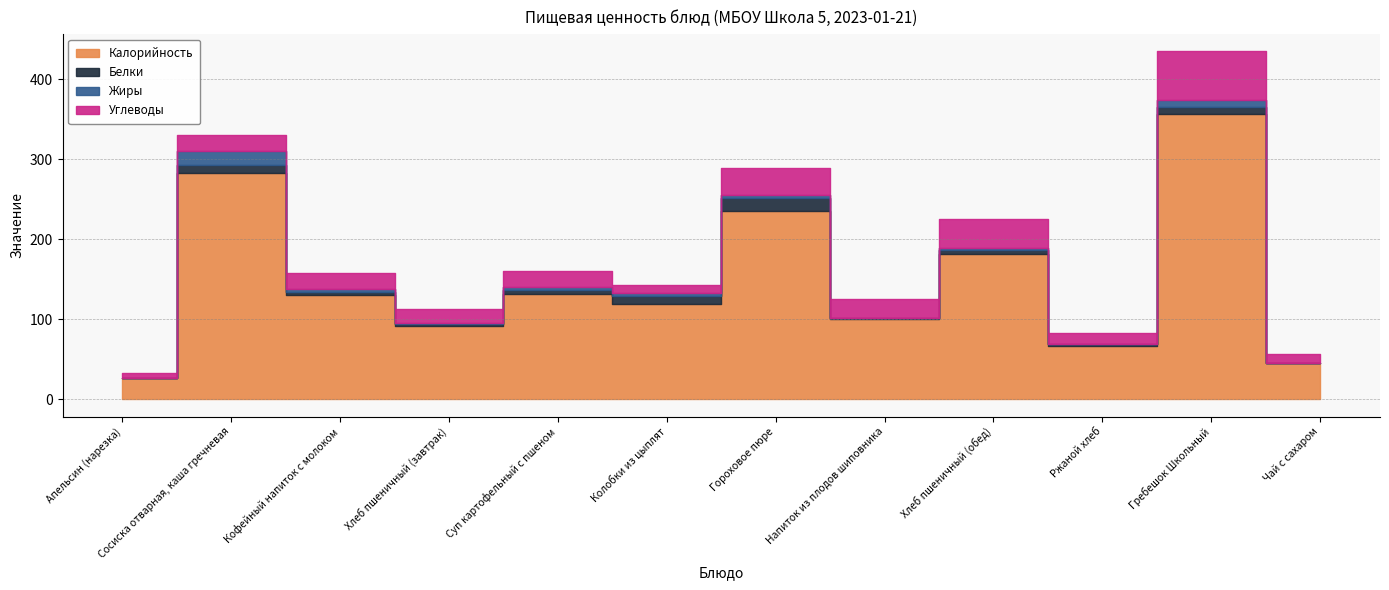

Reading right to left, what are all the values shown in this chart?

Калорийность: Чай с сахаром=45	Гребешок Школьный=357	Ржаной хлеб=67	Хлеб пшеничный (обед)=181	Напиток из плодов шиповника=100	Гороховое пюре=236	Колобки из цыплят=119	Суп картофельный с пшеном=131	Хлеб пшеничный (завтрак)=91	Кофейный напиток с молоком=130	Сосиска отварная, каша гречневая=283	Апельсин (нарезка)=26
Белки: Чай с сахаром=0	Гребешок Школьный=8	Ржаной хлеб=2	Хлеб пшеничный (обед)=6	Напиток из плодов шиповника=1	Гороховое пюре=16	Колобки из цыплят=10	Суп картофельный с пшеном=5	Хлеб пшеничный (завтрак)=3	Кофейный напиток с молоком=4	Сосиска отварная, каша гречневая=10	Апельсин (нарезка)=1
Жиры: Чай с сахаром=0	Гребешок Школьный=9	Ржаной хлеб=0	Хлеб пшеничный (обед)=2	Напиток из плодов шиповника=0	Гороховое пюре=4	Колобки из цыплят=4	Суп картофельный с пшеном=4	Хлеб пшеничный (завтрак)=1	Кофейный напиток с молоком=4	Сосиска отварная, каша гречневая=17	Апельсин (нарезка)=0
Углеводы: Чай с сахаром=11	Гребешок Школьный=61	Ржаной хлеб=14	Хлеб пшеничный (обед)=36	Напиток из плодов шиповника=24	Гороховое пюре=33	Колобки из цыплят=10	Суп картофельный с пшеном=20	Хлеб пшеничный (завтрак)=18	Кофейный напиток с молоком=20	Сосиска отварная, каша гречневая=21	Апельсин (нарезка)=6